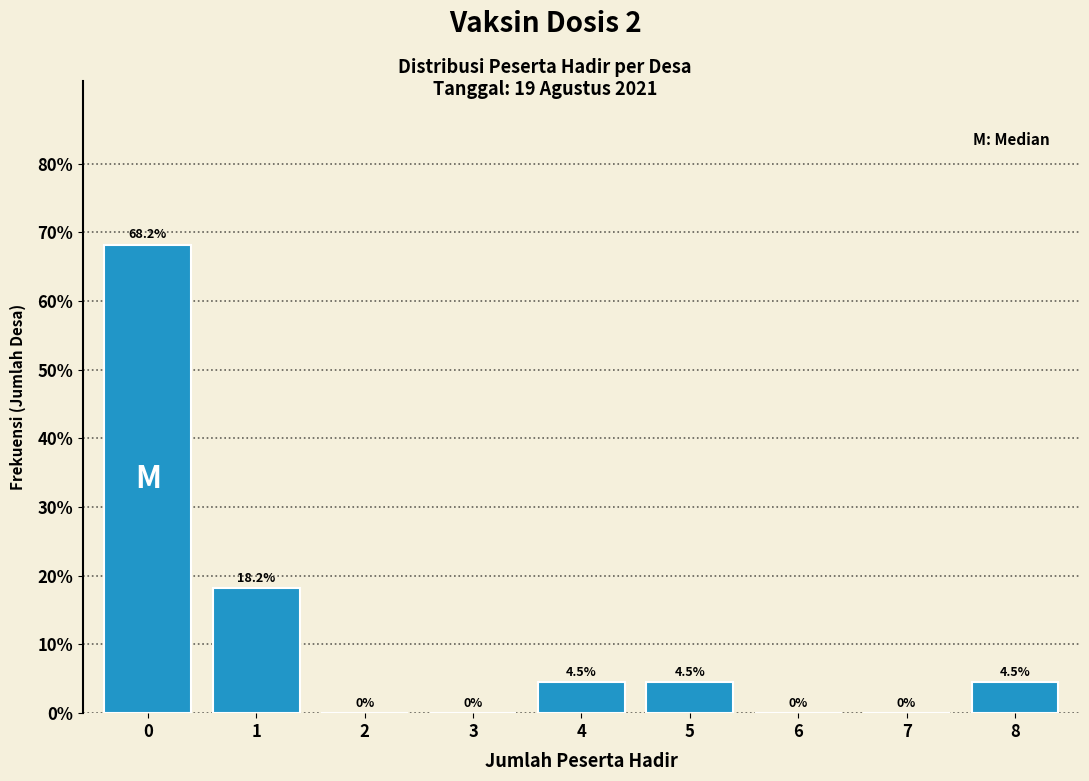

Reading right to left, list all the values displayed in this chart.

8=4.5	7=0.0	6=0.0	5=4.5	4=4.5	3=0.0	2=0.0	1=18.2	0=68.2